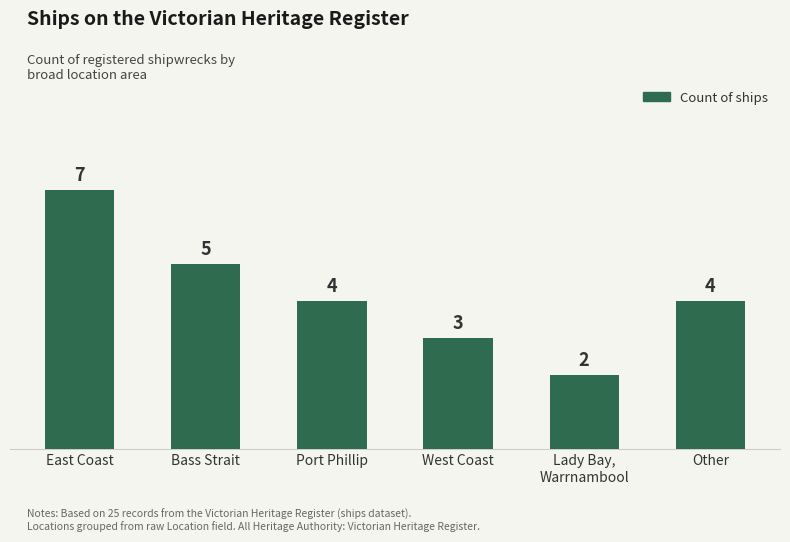

Reading left to right, list all the values displayed in this chart.

7	5	4	3	2	4